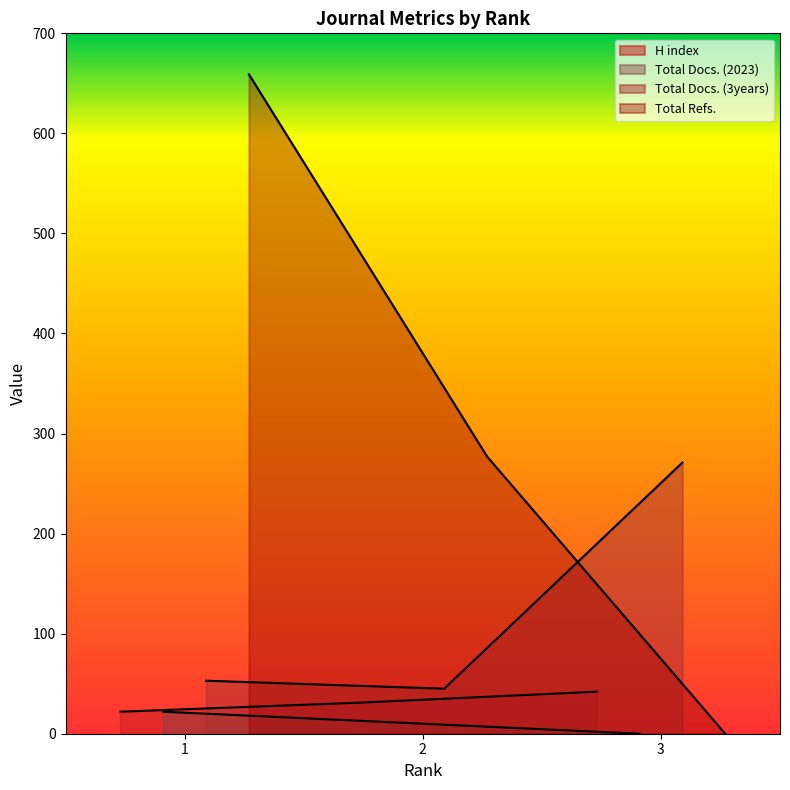

At how many categories does at least one series exceed 388?

1